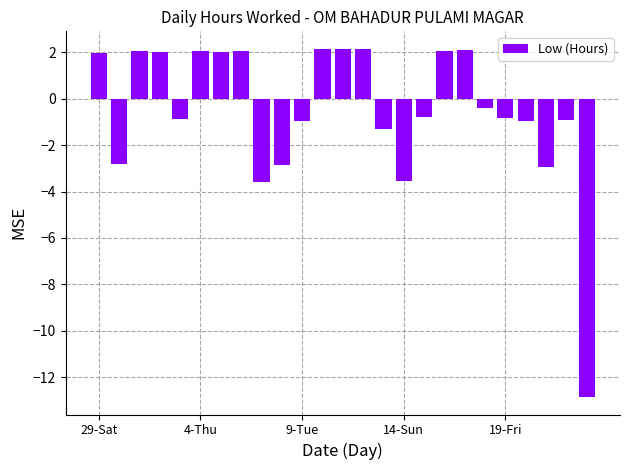

How many negative values are there?

14